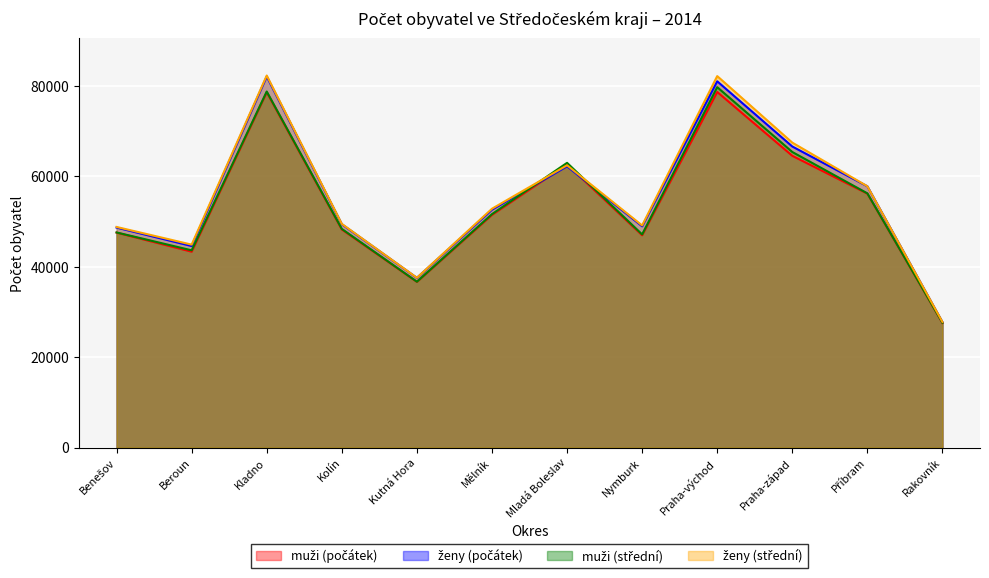

How many intersections are there between ženy (počátek) and muži (počátek)?

2